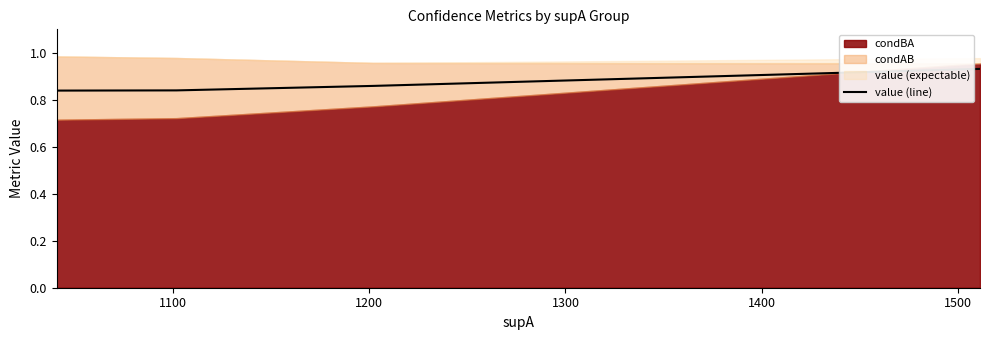

How many data points does each series have?

4